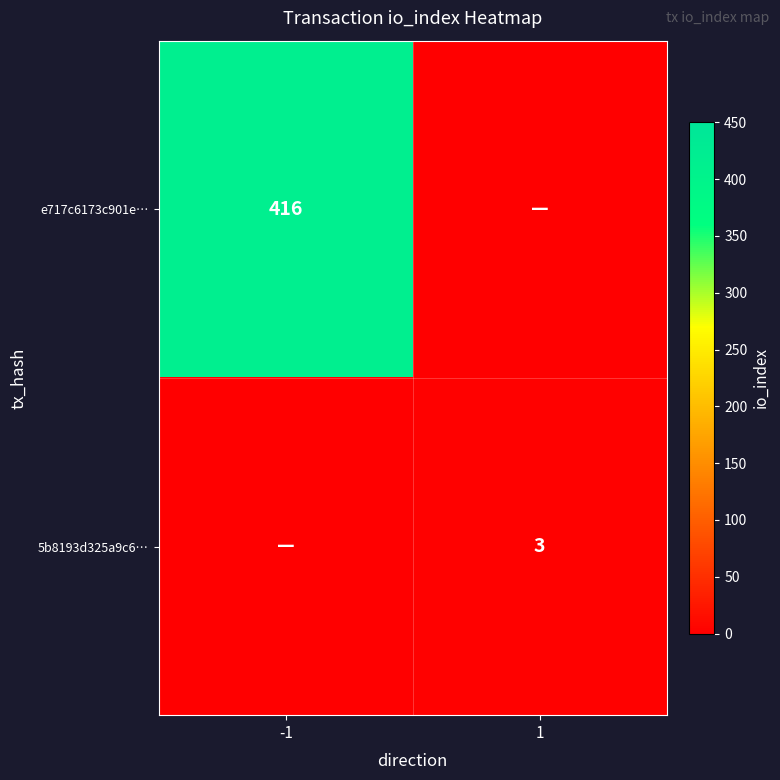

Is it true that 5b8193d325a9c6… equals 2 at 1?

False